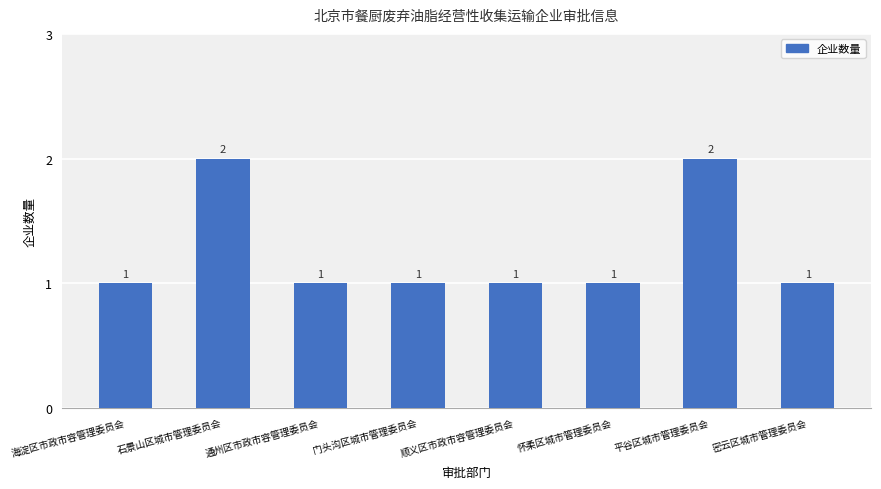

Count the values in the range 1 to 2.

8